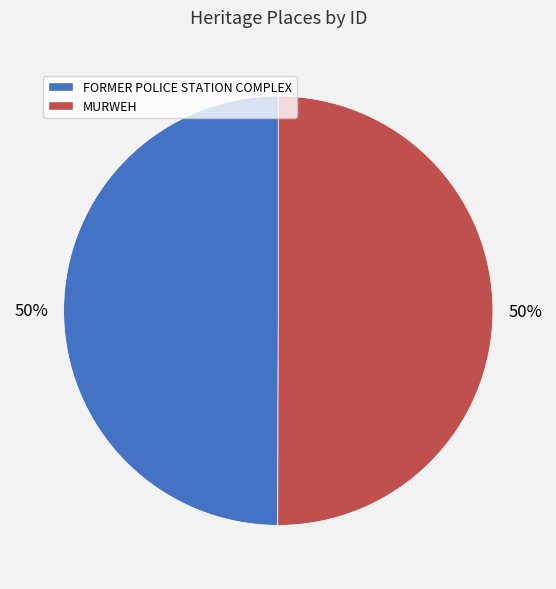

What is the ratio of the value at FORMER POLICE STATION COMPLEX to the value at MURWEH?

1.0